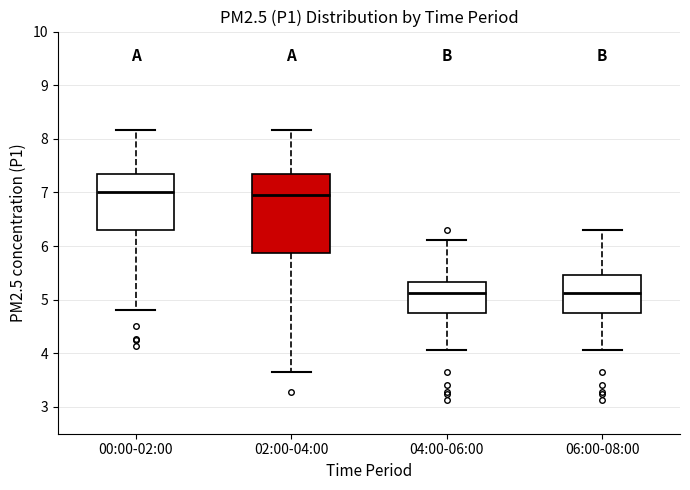

Comparing the boxes themselves (not the whiskers), which one is the tallest?

02:00-04:00